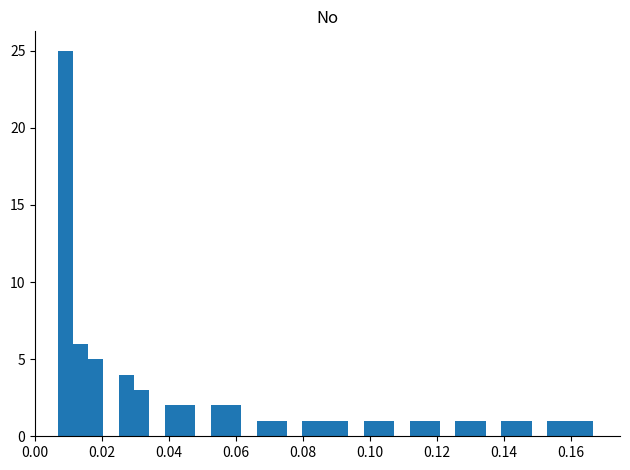

Around what value on the x-axis is the tallest bar? Give the approximate position of its centre, as read against the axis.

0.008